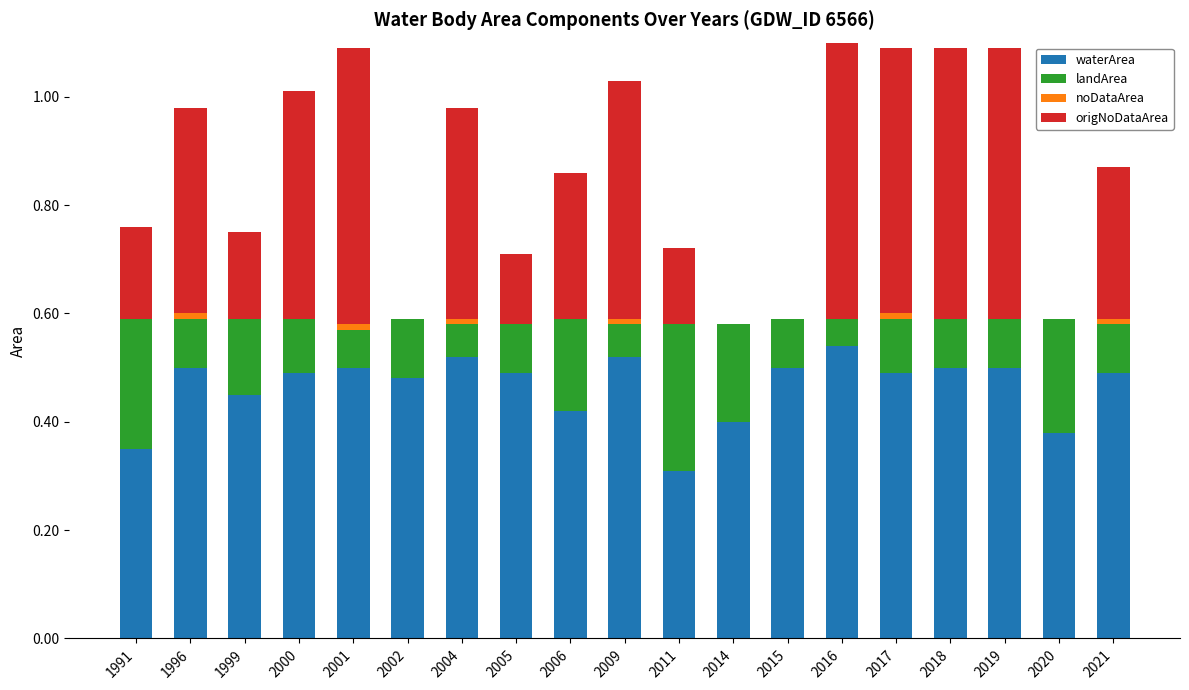

The value of waterArea at 2018 is 0.5. True or false?

True